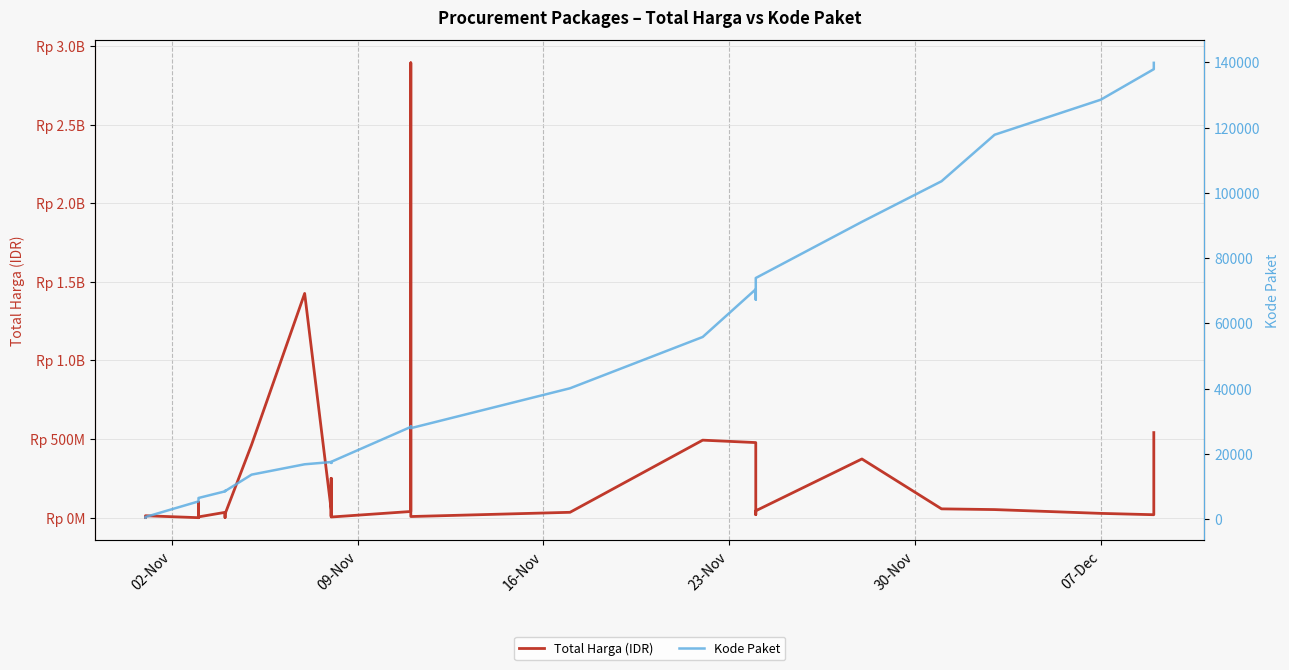

True or false: Kode Paket has more than 0 interior local peaks.

True